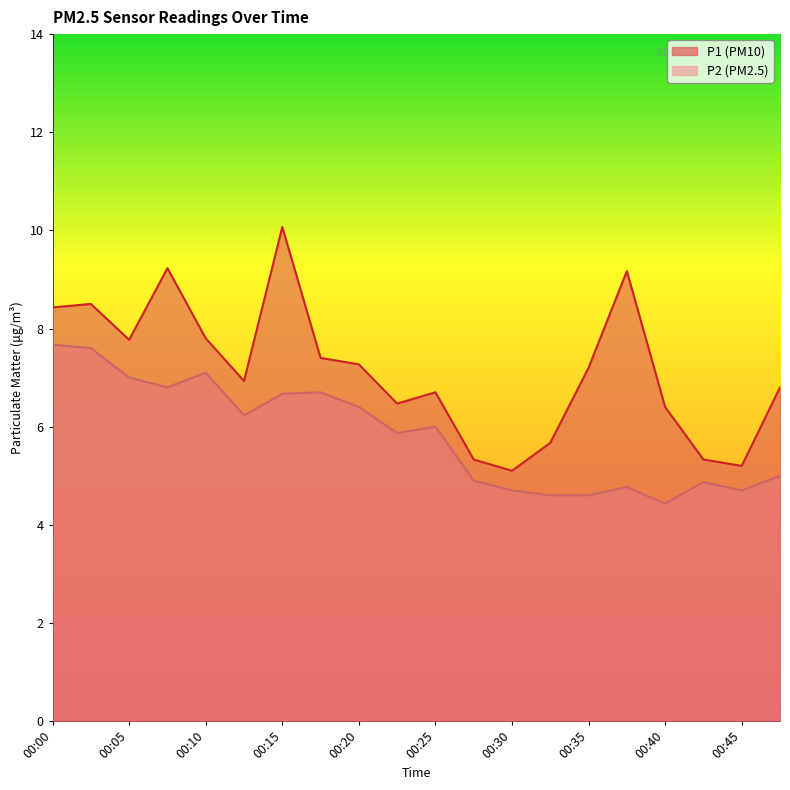

What is the difference between the P1 values at 00:40 and 00:03?

2.1